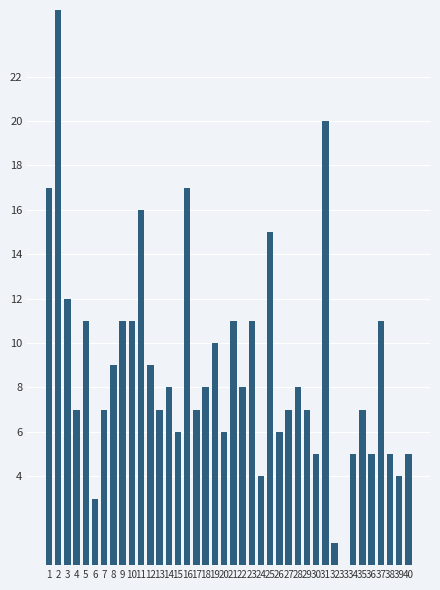

Reading right to left, list all the values displayed in this chart.

5	4	5	11	5	7	5	0	1	20	5	7	8	7	6	15	4	11	8	11	6	10	8	7	17	6	8	7	9	16	11	11	9	7	3	11	7	12	62	17